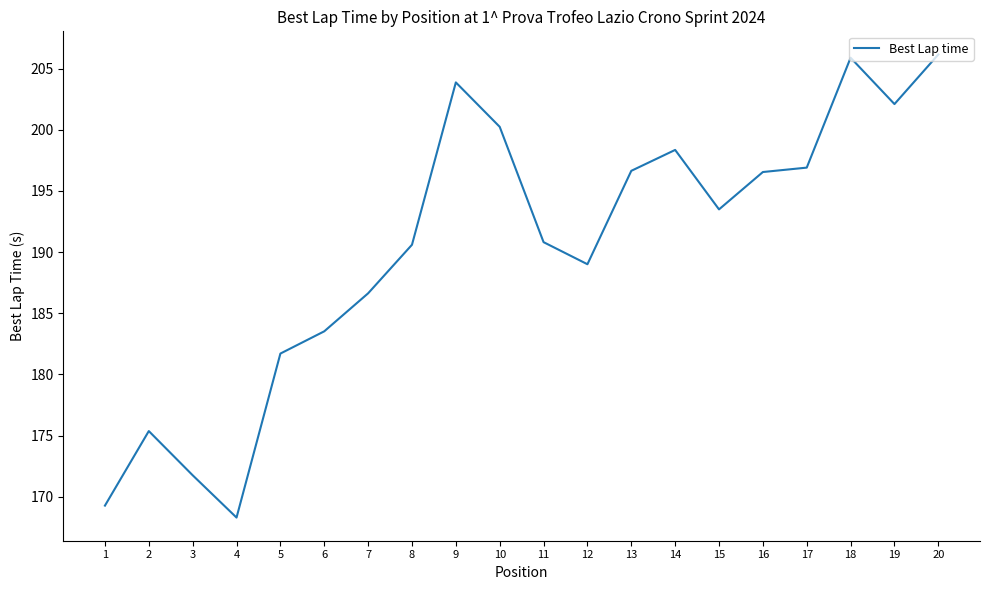

The value at 10 is 200.2. True or false?

True